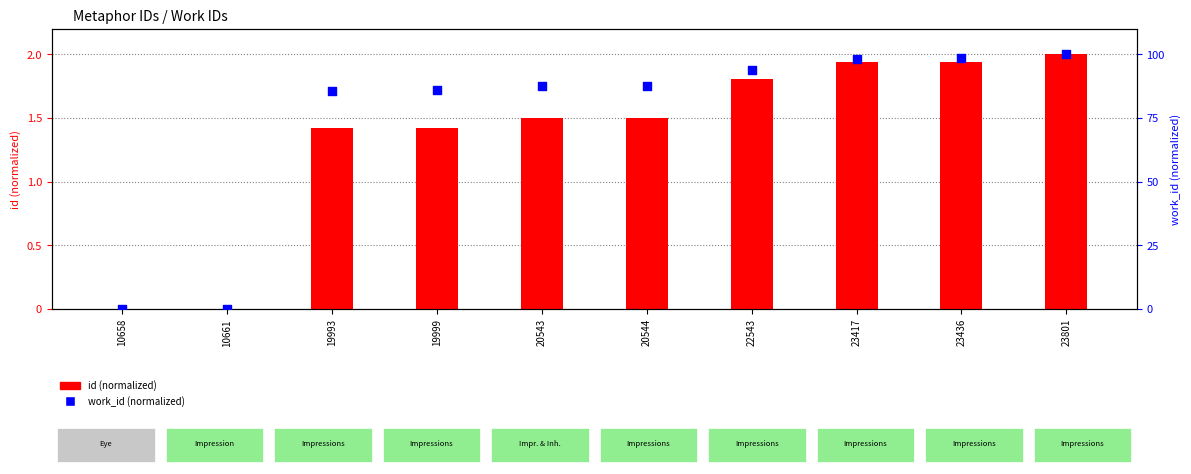

Which series contains the highest Y value?

id (normalized)